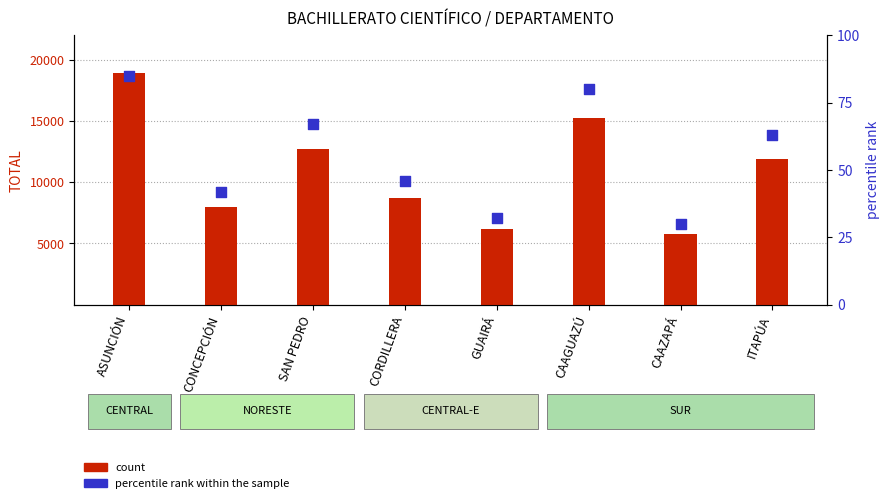

What are all the series names shown in the legend?

count, percentile rank within the sample